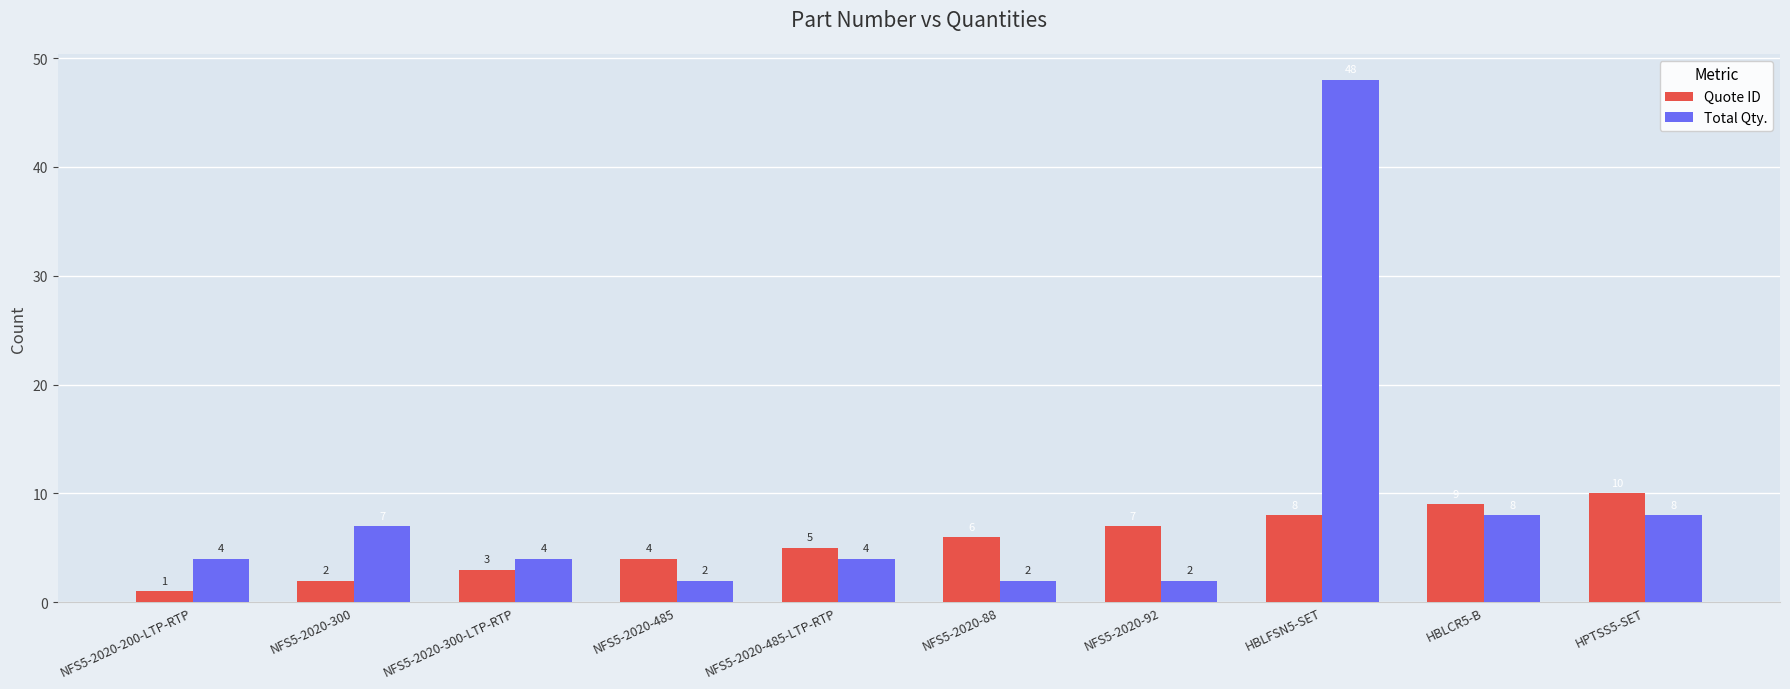

What is the label of the 10th bar from the left?

HPTSS5-SET